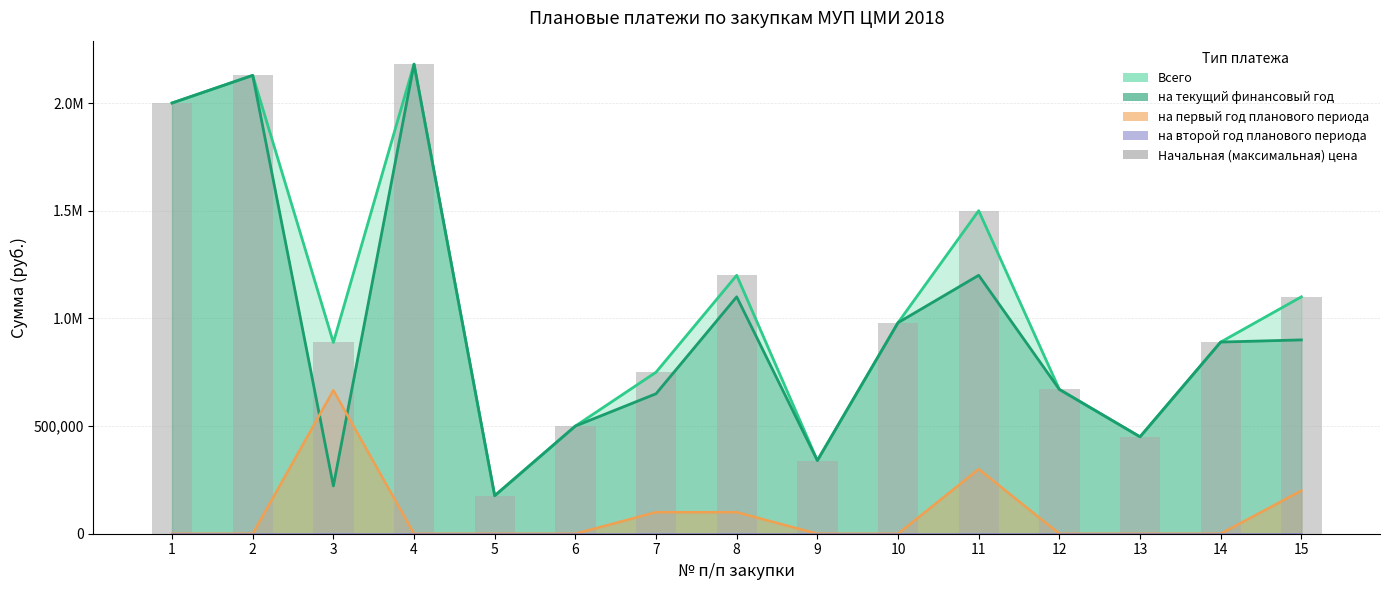

At which category does the chart reach its minimum across all series?

5